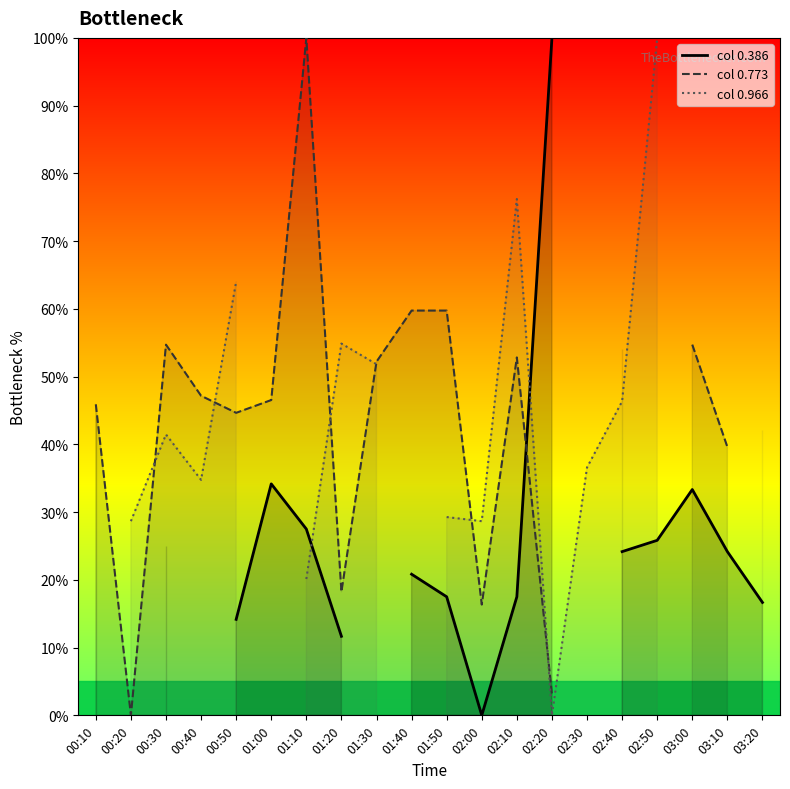

List the series in order of their overall mean, lowest first.

col 0.386, col 0.773, col 0.966